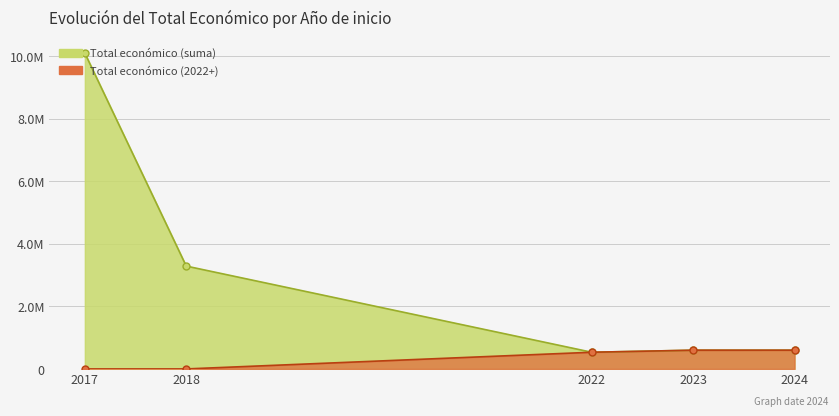

What is the minimum value shown in the chart?

64630